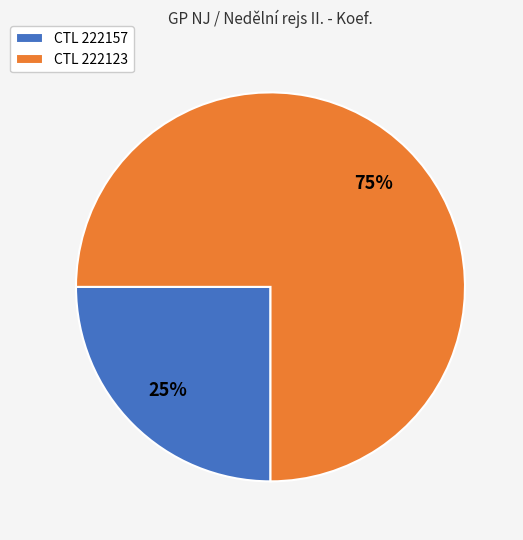

True or false: CTL 222123 accounts for 75% of the total.

True